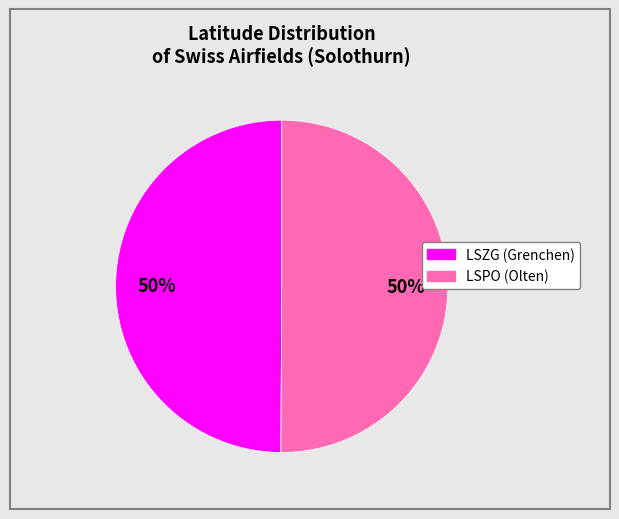

Count the number of slices in the pie.

2